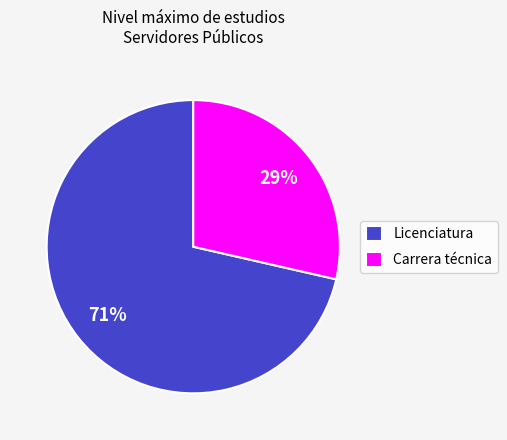

What percentage is the Carrera técnica slice, to the nearest percent?

29%